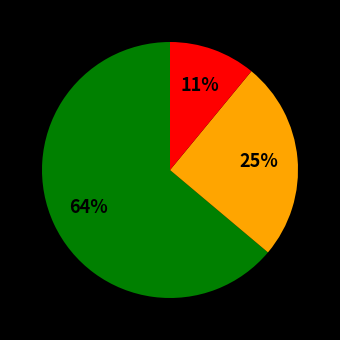

Is there a majority slice in this chart?

Yes